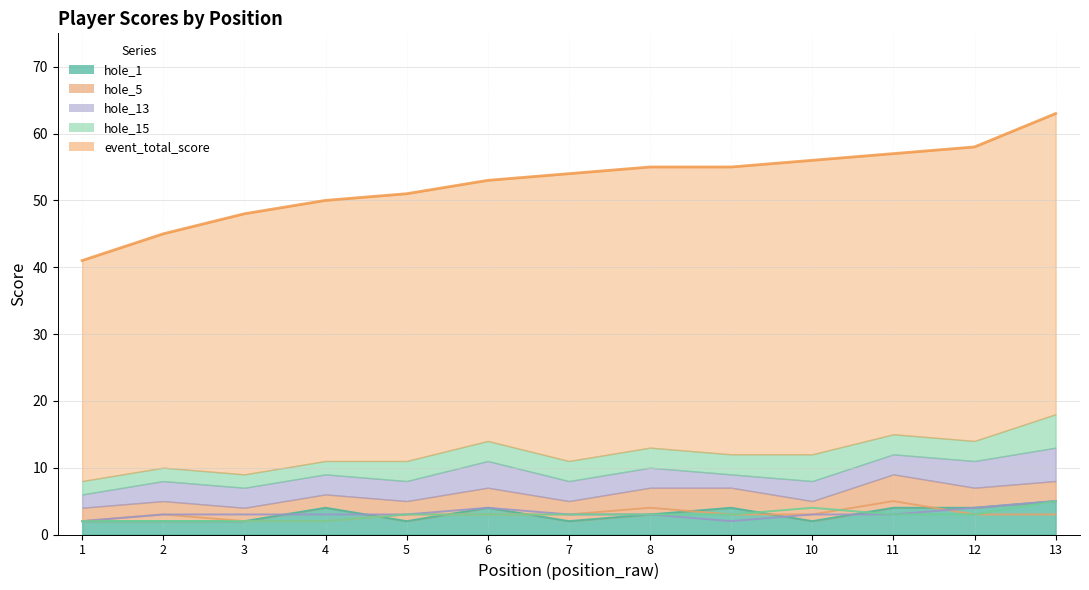

What is the difference between the maximum and minimum values in the event_total_score series?

22